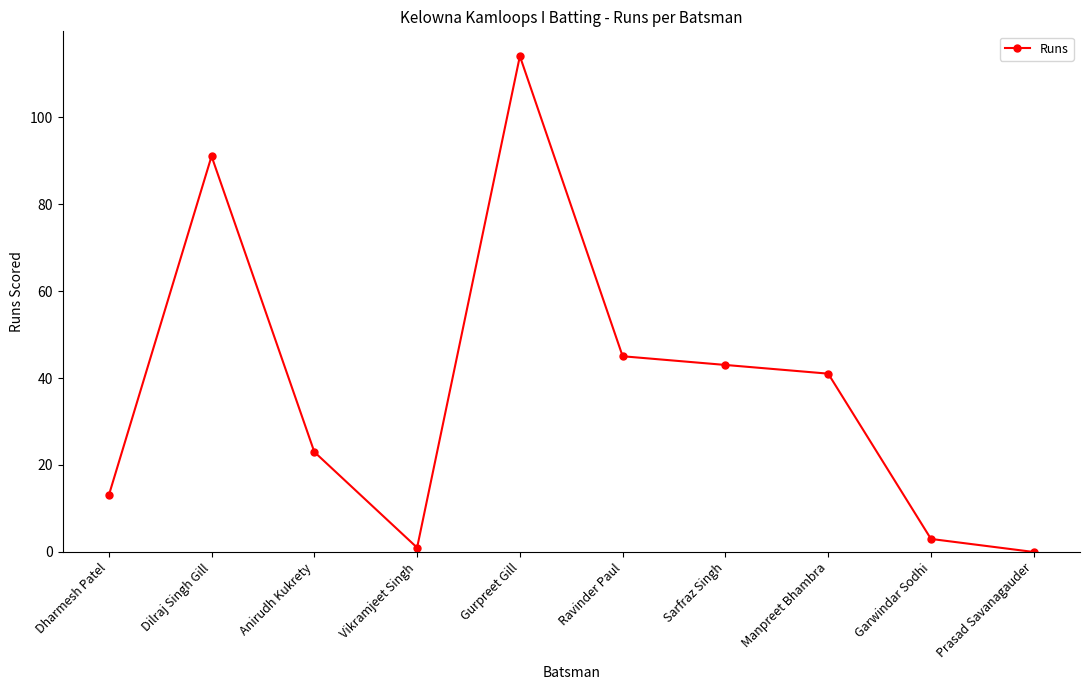

What position from the left is Ravinder Paul?

6